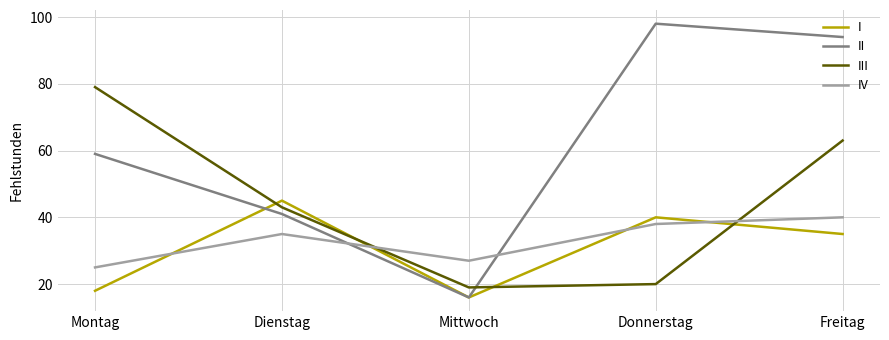

What position from the left is Dienstag?

2